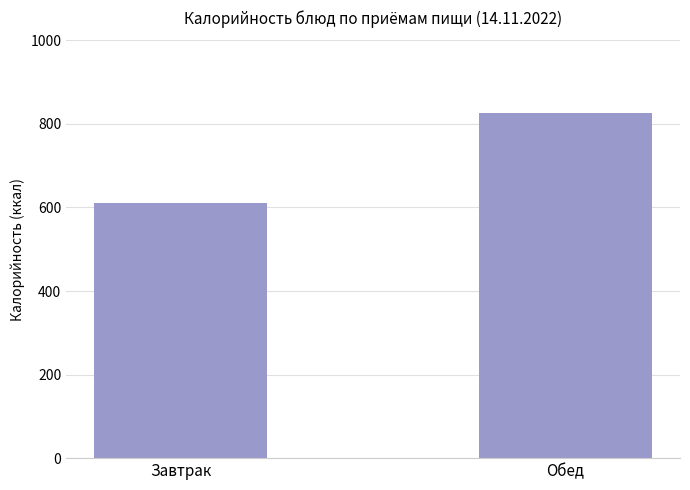

What is the label of the 1st bar from the left?

Завтрак